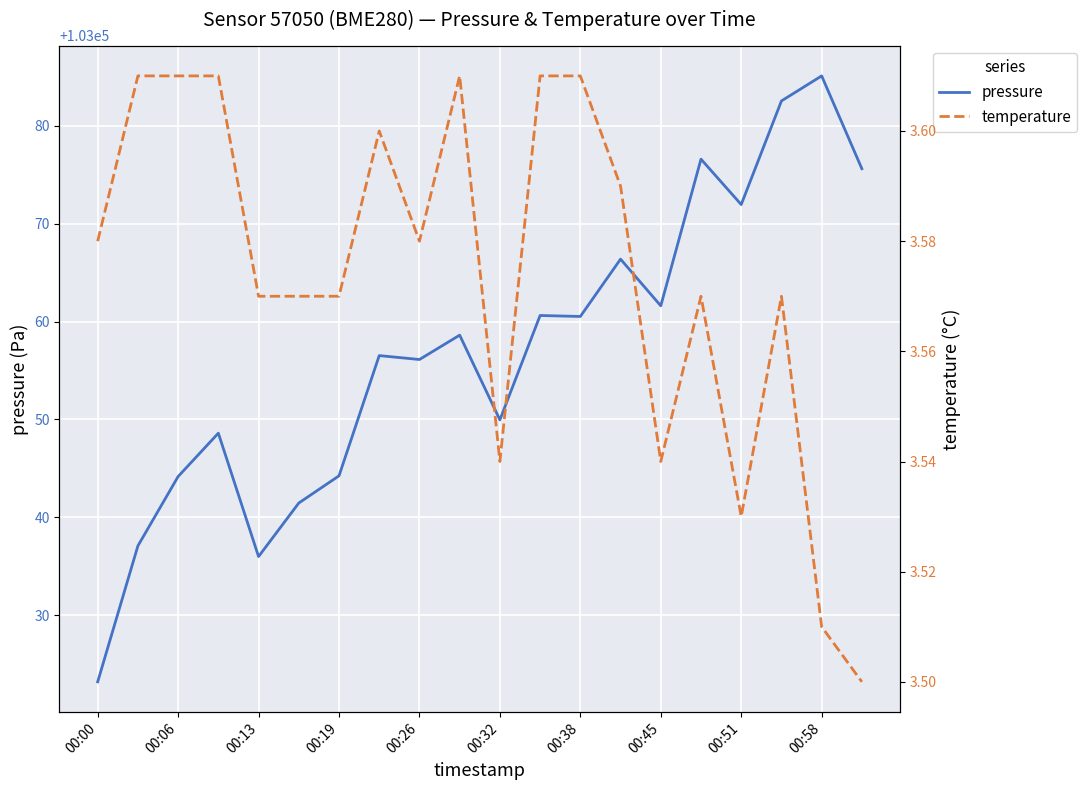

Which category has the highest value in the pressure series?

00:58